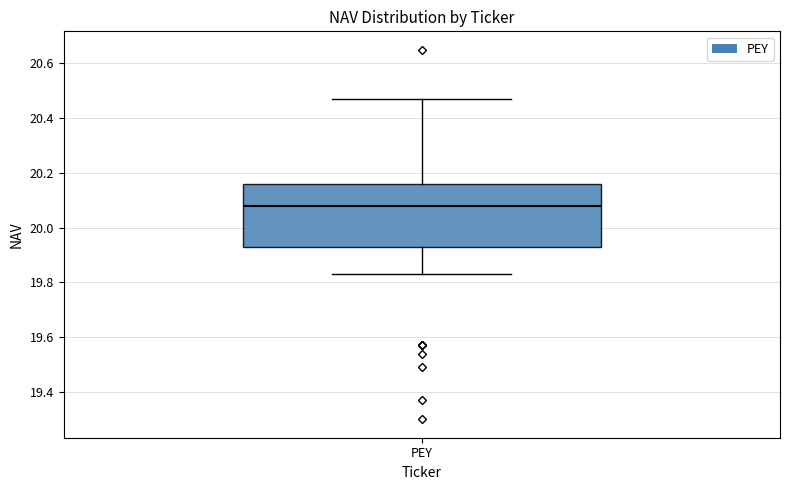

Read this box plot against the y-axis: the position of the median line, the range covered by the box, and the ends of both whiskers. The values are not printed on the chart, so give them approximately, as read against the axis.

median 20.08, box 19.94 to 20.16, whiskers 19.84 to 20.48